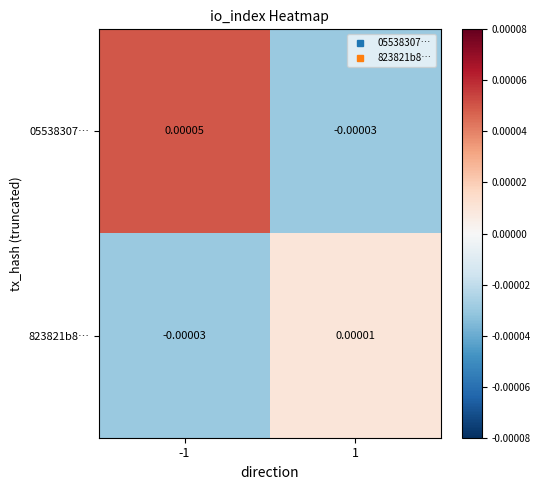

How many series are shown in this chart?

2